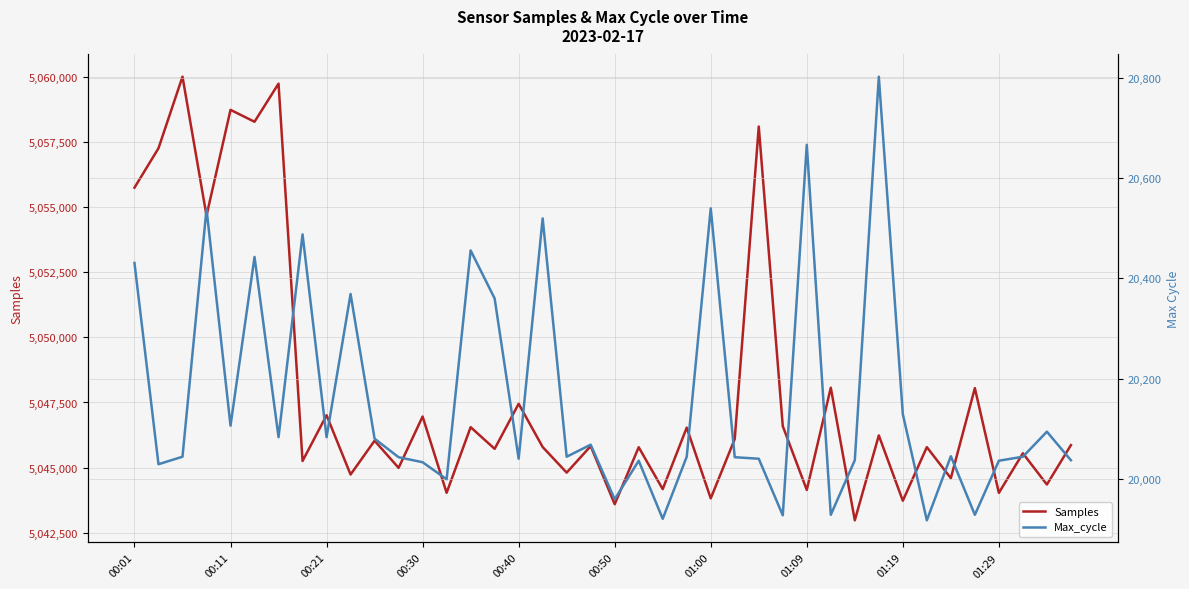

In Samples, how many points are higher than both neighbors (excluding endpoints)?

17